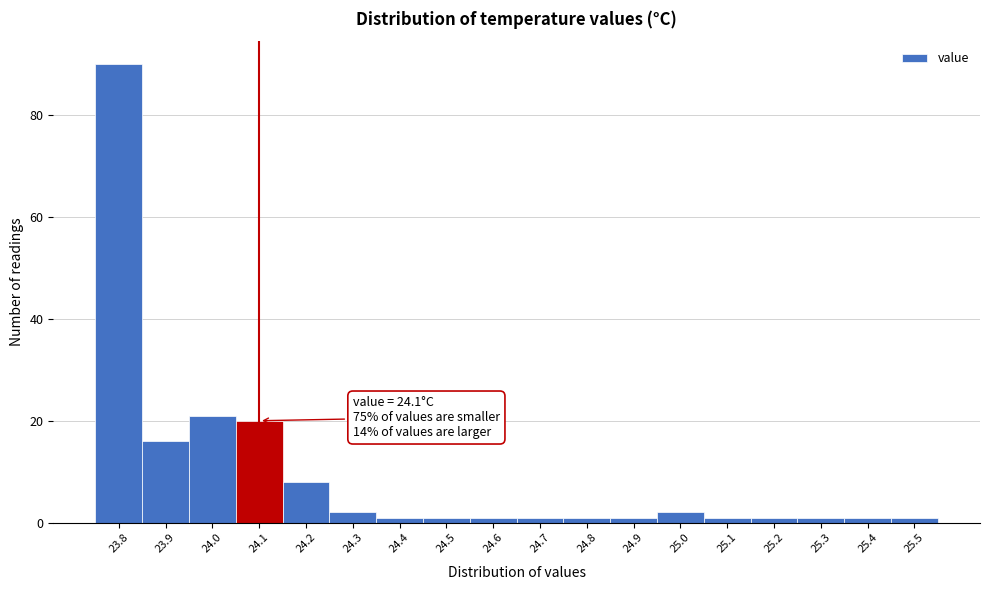

Which range on the x-axis has the tallest bar?

23.75 to 23.85